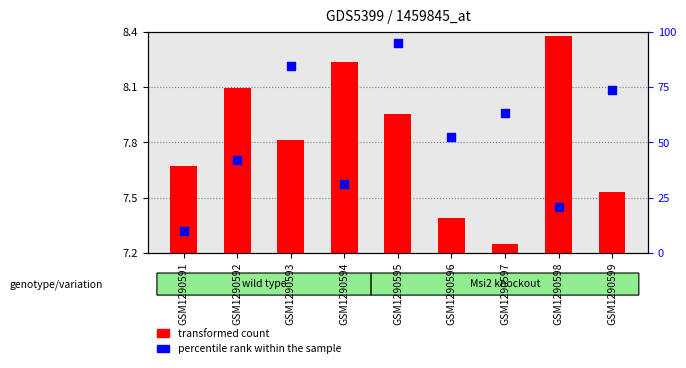

Which series has the largest Y range (max minus min)?

percentile rank within the sample